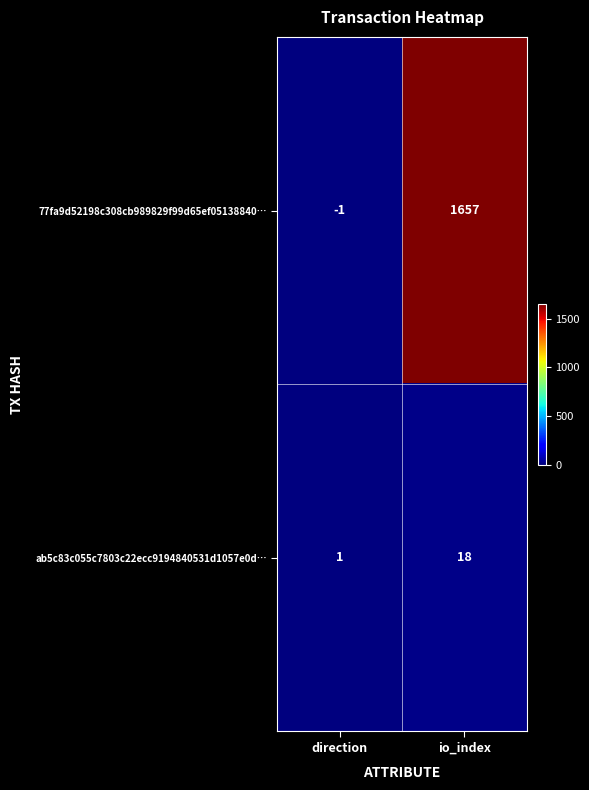

What is the sum of the 77fa9d52198c308cb989829f99d65ef05138840… values at direction and io_index?

1656